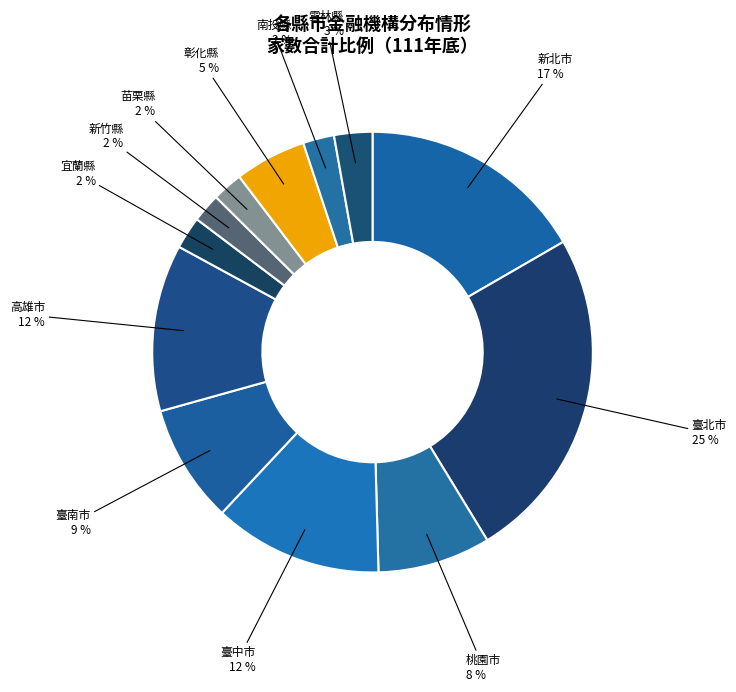

To the nearest percent, what is the difference between the largest and smallest slice percentages?

23%